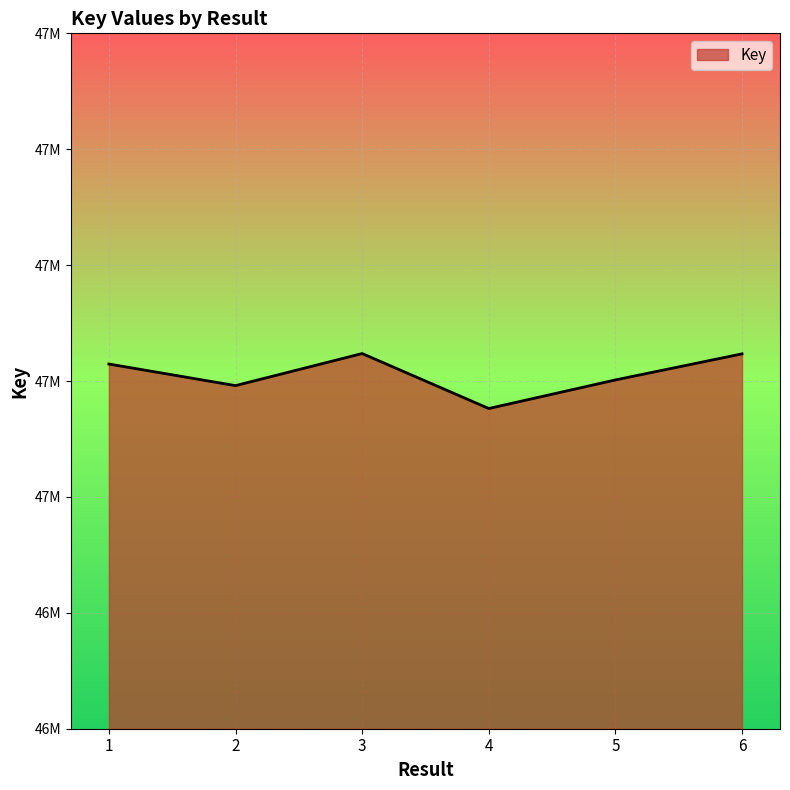

Is this an area chart (filled region under the line)?

Yes